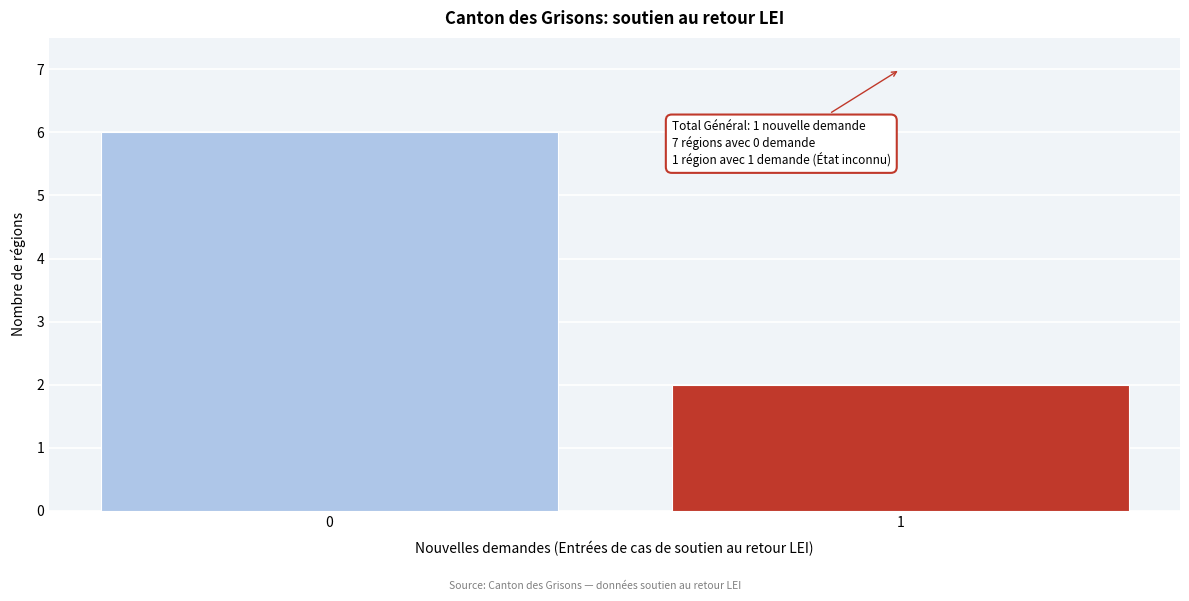

Reading left to right, transcribe all the data shown in this chart.

6	2